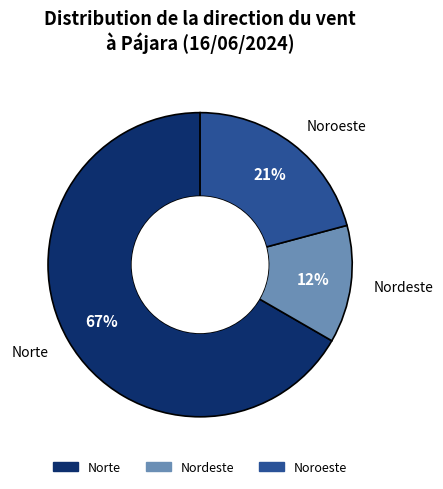

Do Norte and Noroeste together represent more than half of the pie?

Yes